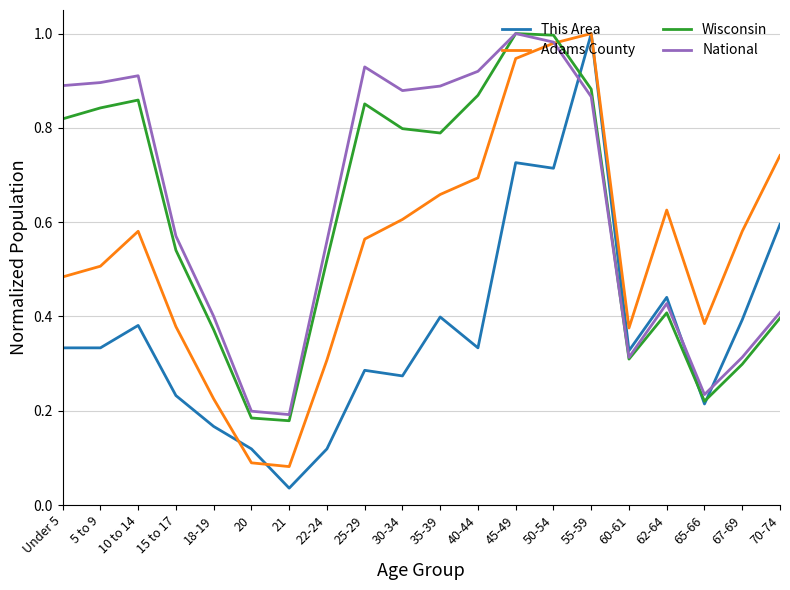

Between 45-49 and 62-64, which series saw the biggest shift?

Wisconsin